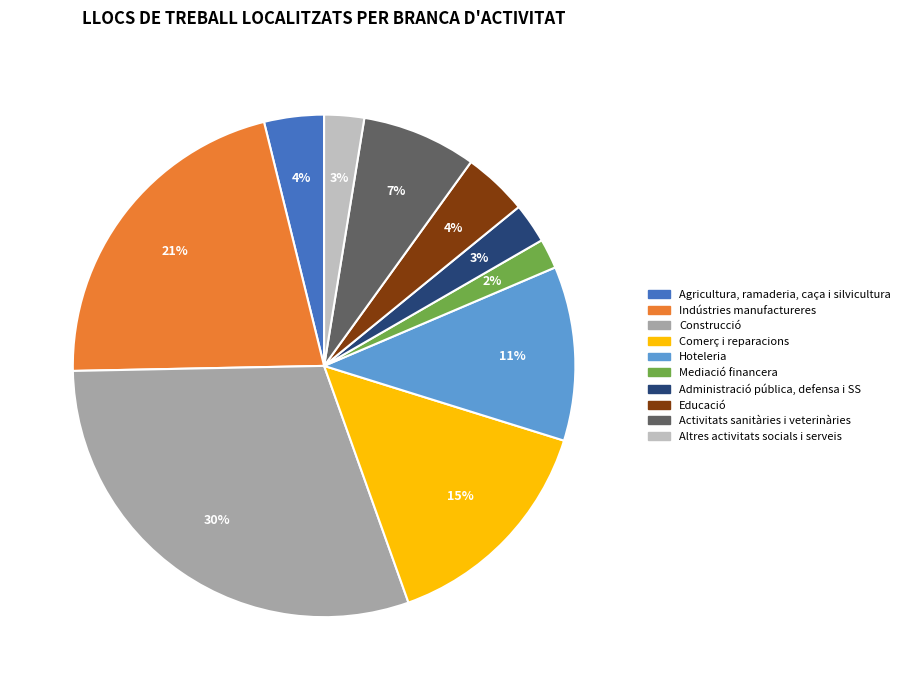

Is there a majority slice in this chart?

No